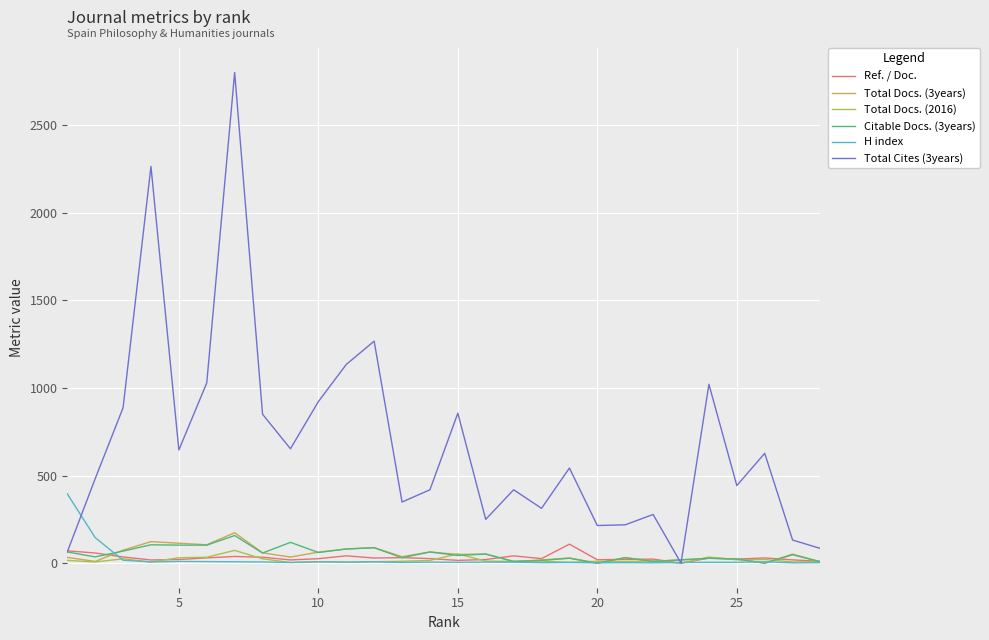

What is the greatest value displayed?

2800.0